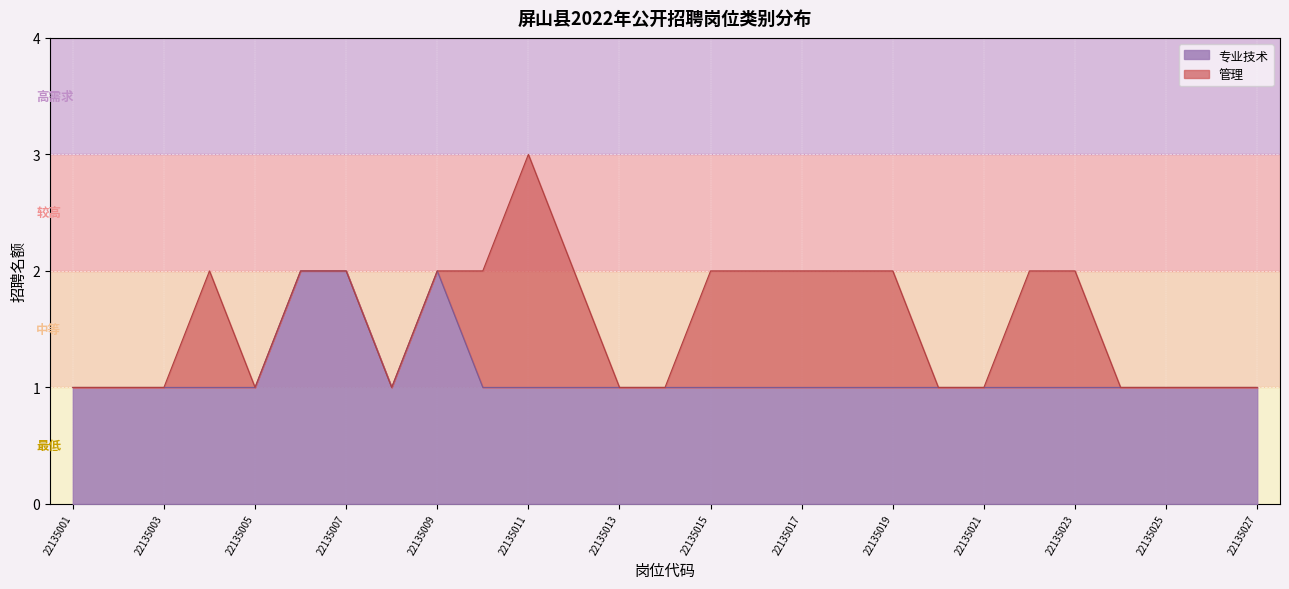

How many interior local peaks (higher than both neighbors) does the data have?

1